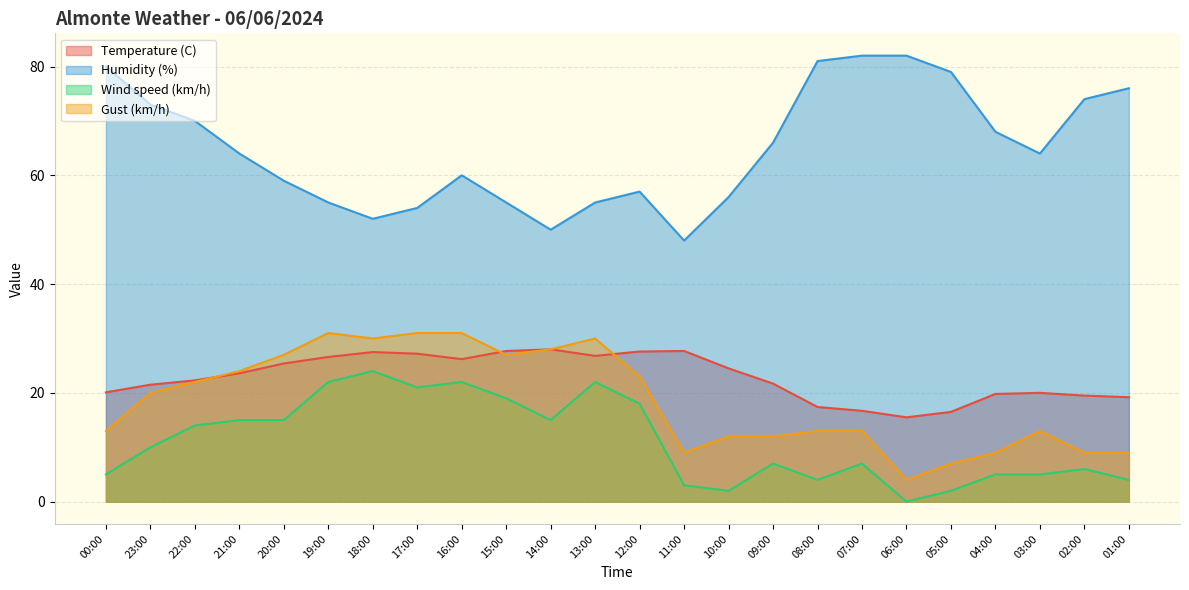

Reading right to left, extract all data points from this chart.

Temperature (C): 19.2	19.5	20.0	19.8	16.5	15.5	16.7	17.4	21.7	24.5	27.7	27.6	26.8	28.0	27.7	26.2	27.2	27.5	26.6	25.4	23.6	22.3	21.5	20.1
Humidity (%): 76.0	74.0	64.0	68.0	79.0	82.0	82.0	81.0	66.0	56.0	48.0	57.0	55.0	50.0	55.0	60.0	54.0	52.0	55.0	59.0	64.0	70.0	73.0	80.0
Wind speed (km/h): 4.0	6.0	5.0	5.0	2.0	0.0	7.0	4.0	7.0	2.0	3.0	18.0	22.0	15.0	19.0	22.0	21.0	24.0	22.0	15.0	15.0	14.0	10.0	5.0
Gust (km/h): 9.0	9.0	13.0	9.0	7.0	4.0	13.0	13.0	12.0	12.0	9.0	23.0	30.0	28.0	27.0	31.0	31.0	30.0	31.0	27.0	24.0	22.0	20.0	13.0